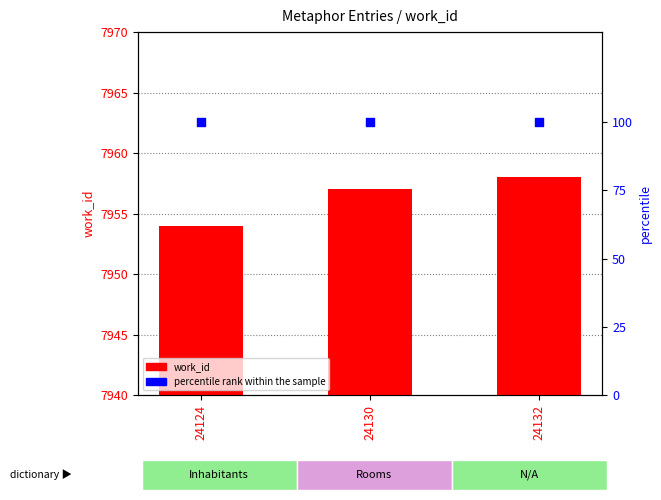

Which series contains the lowest Y value?

percentile rank within the sample